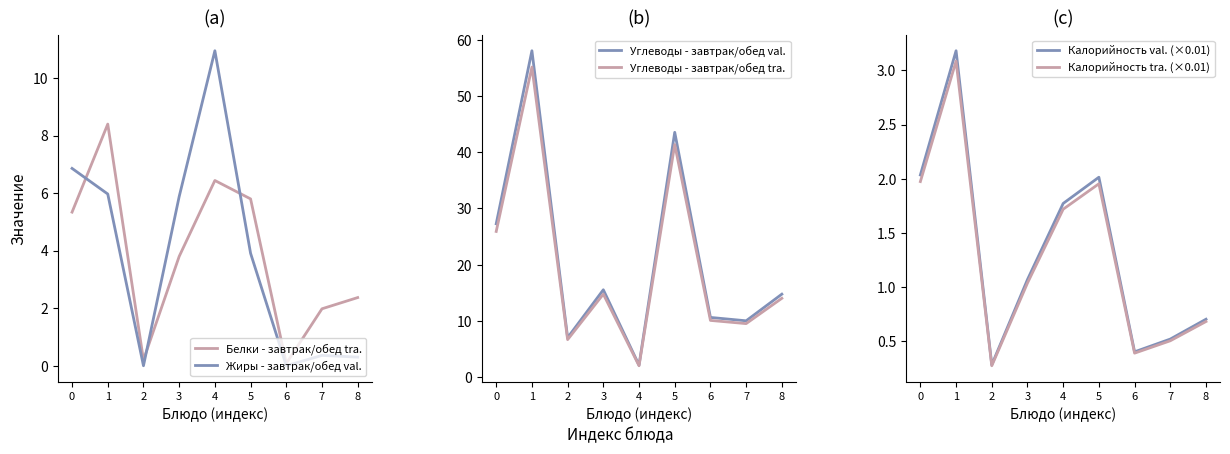

Reading left to right, transcribe all the data shown in this chart.

Белки - завтрак/обед tra.: 0=5.3	1=8.4	2=0.2	3=3.8	4=6.4	5=5.8	6=0.1	7=2.0	8=2.4
Жиры - завтрак/обед val.: 0=6.9	1=6.0	2=0.0	3=5.9	4=10.9	5=3.9	6=0.0	7=0.4	8=0.3
Углеводы - завтрак/обед val.: 0=27.3	1=58.1	2=7.0	3=15.5	4=2.1	5=43.5	6=10.6	7=10.0	8=14.8
Углеводы - завтрак/обед tra.: 0=25.9	1=55.2	2=6.7	3=14.8	4=2.0	5=41.4	6=10.1	7=9.5	8=14.0
Калорийность val. (×0.01): 0=2.0	1=3.2	2=0.3	3=1.1	4=1.8	5=2.0	6=0.4	7=0.5	8=0.7
Калорийность tra. (×0.01): 0=2.0	1=3.1	2=0.3	3=1.0	4=1.7	5=2.0	6=0.4	7=0.5	8=0.7